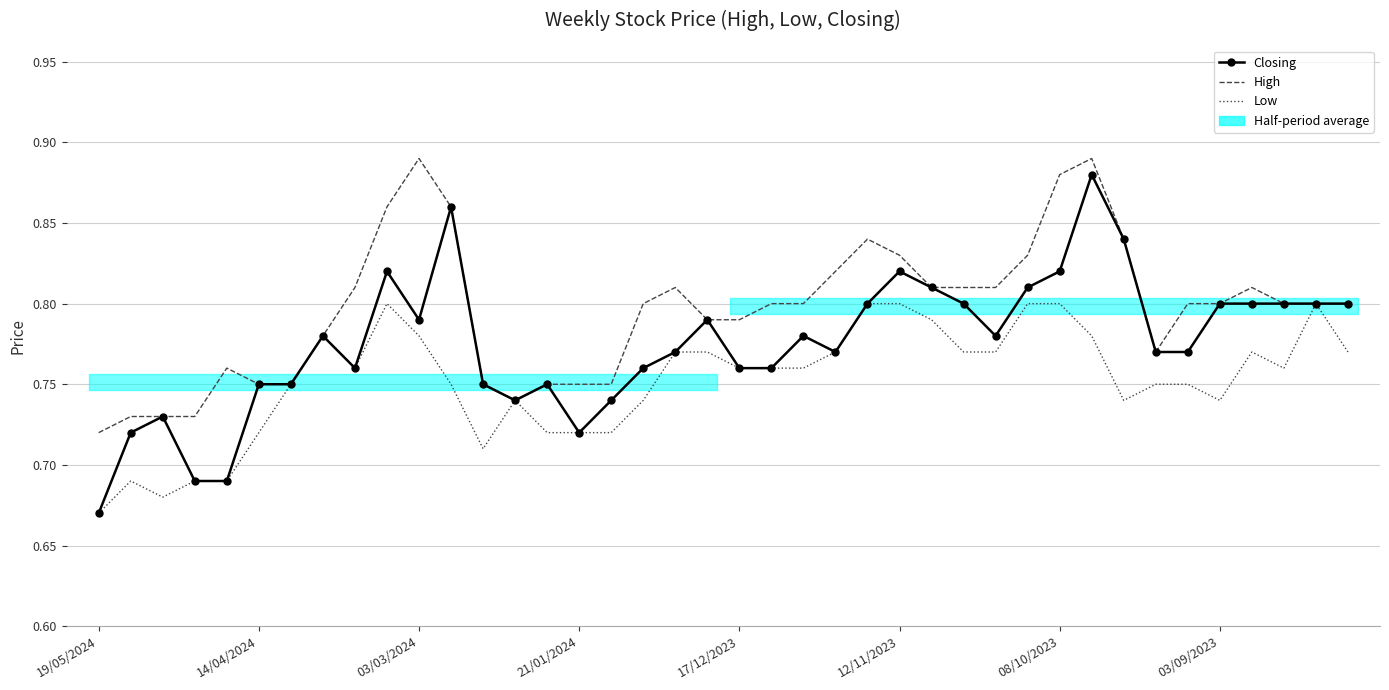

Which category has the lowest value across all series?

19/05/2024